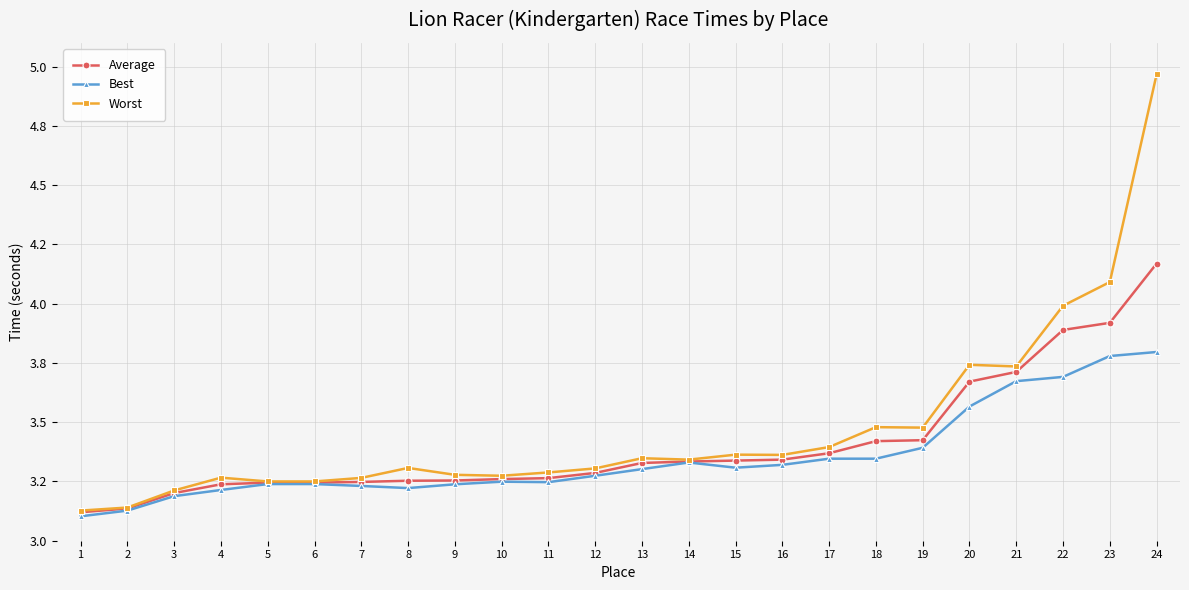

Is the value of Best at 5 greater than the value of Worst at 23?

No